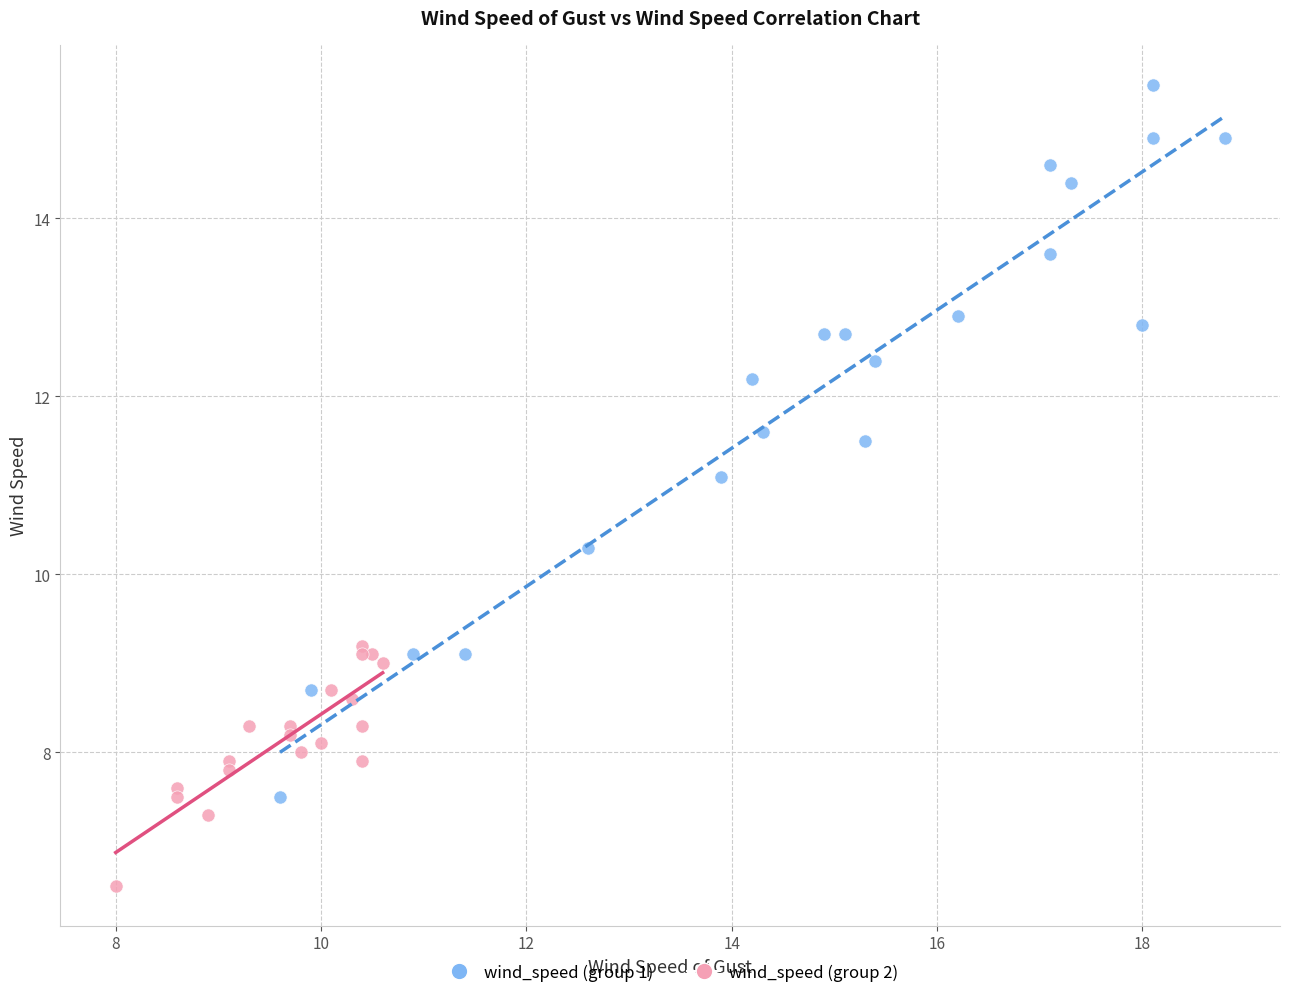

Which series reaches the maximum Y coordinate?

wind_speed (group 1)